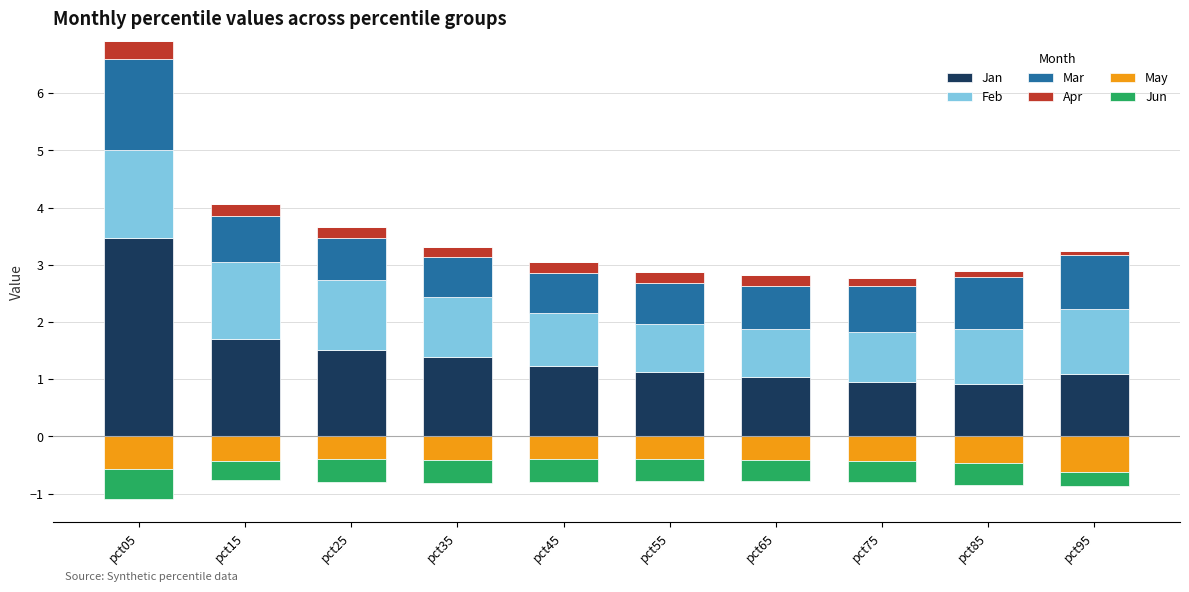

How many series are shown in this chart?

6